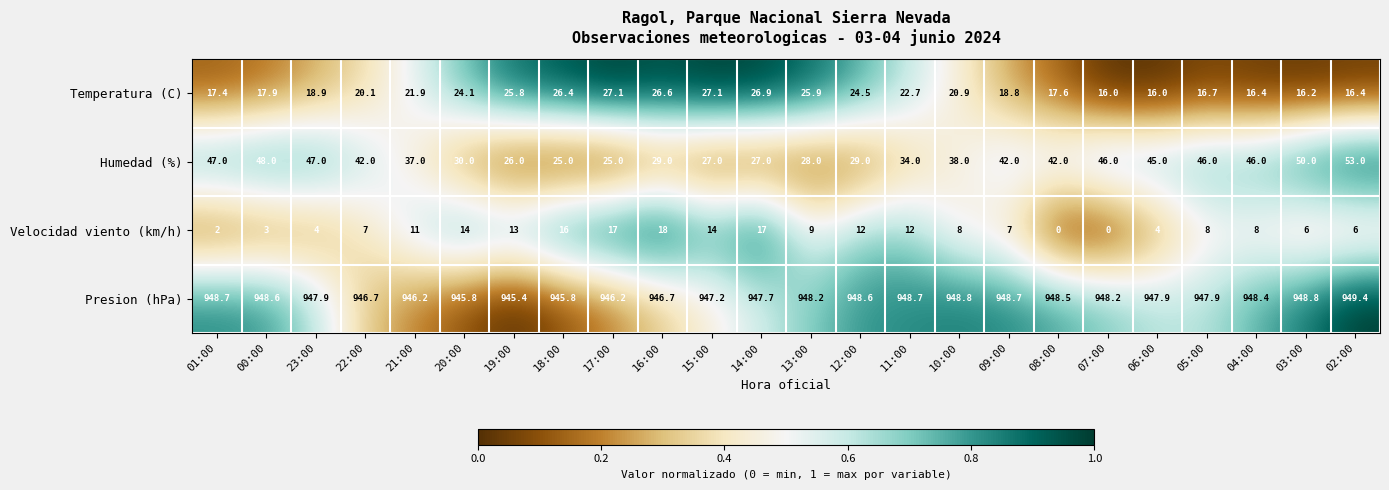

True or false: Temperatura (C) has a value of 32.7 at 12:00.

False